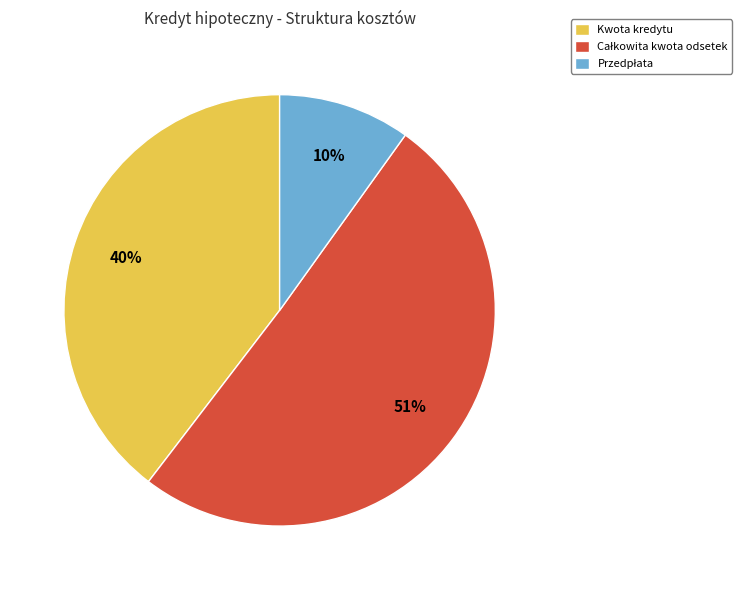

To the nearest percent, what portion does Kwota kredytu represent?

40%